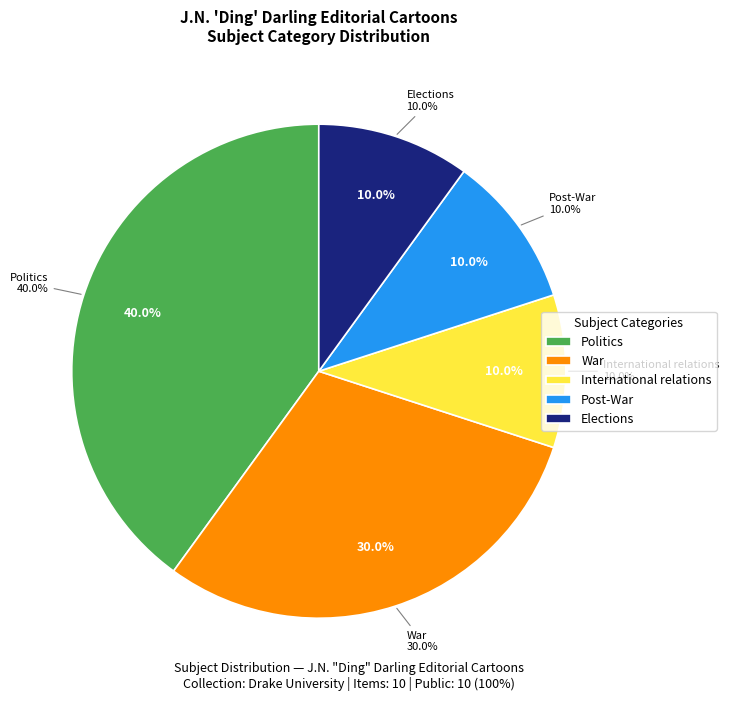

What is the change in value from War to Post-War?

-2